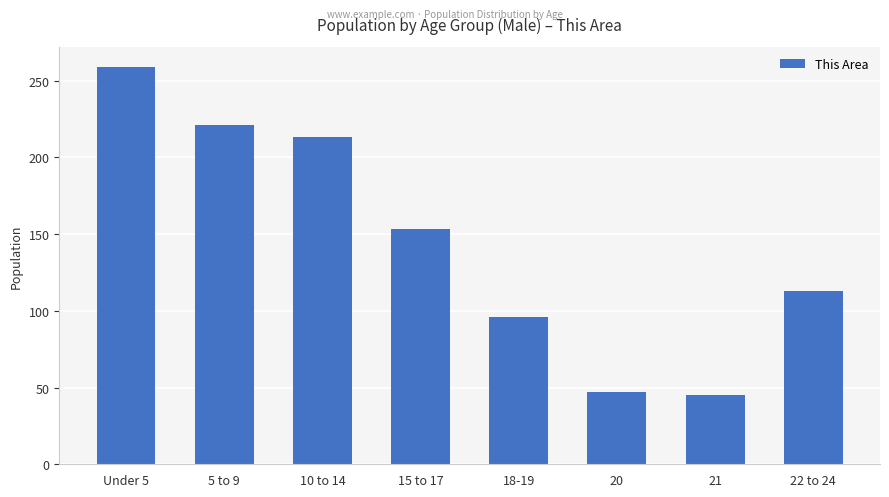

What is the value of the 6th bar from the left?

47